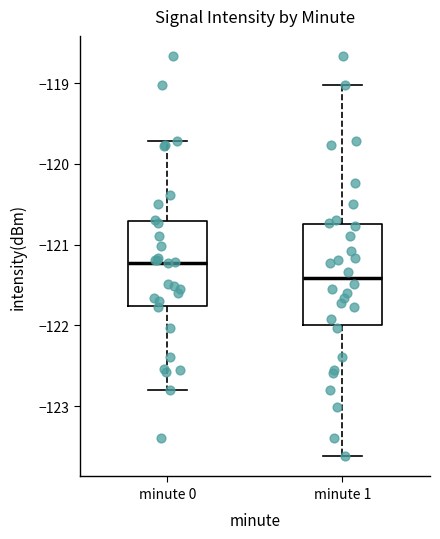

Where is the lower edge of the box for minute 0 on the y-axis? The values are not printed on the chart, so give them approximately, as read against the axis.

-121.8